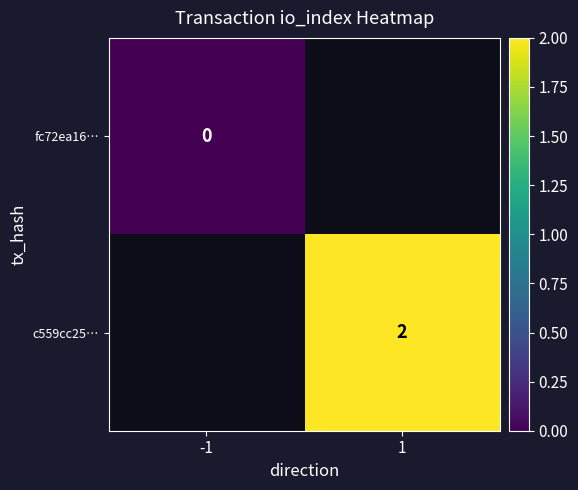

At how many categories does at least one series exceed 0?

1